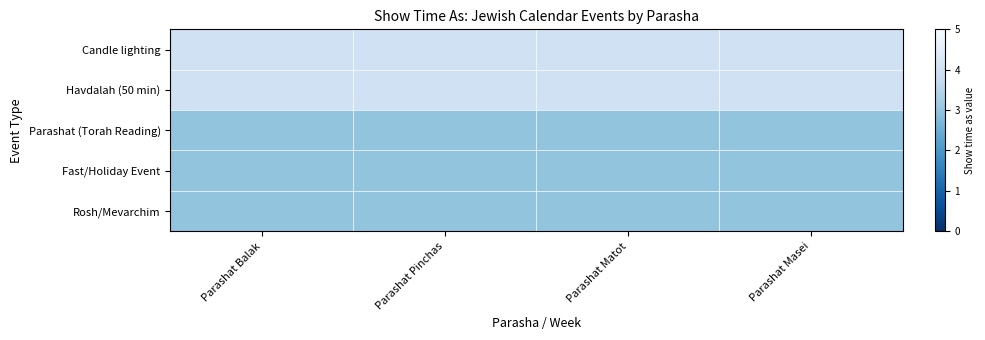

Reading left to right, transcribe all the data shown in this chart.

Candle lighting: Parashat Balak=4	Parashat Pinchas=4	Parashat Matot=4	Parashat Masei=4
Havdalah (50 min): Parashat Balak=4	Parashat Pinchas=4	Parashat Matot=4	Parashat Masei=4
Parashat (Torah Reading): Parashat Balak=3	Parashat Pinchas=3	Parashat Matot=3	Parashat Masei=3
Fast/Holiday Event: Parashat Balak=3	Parashat Pinchas=3	Parashat Matot=3	Parashat Masei=3
Rosh/Mevarchim: Parashat Balak=3	Parashat Pinchas=3	Parashat Matot=3	Parashat Masei=3